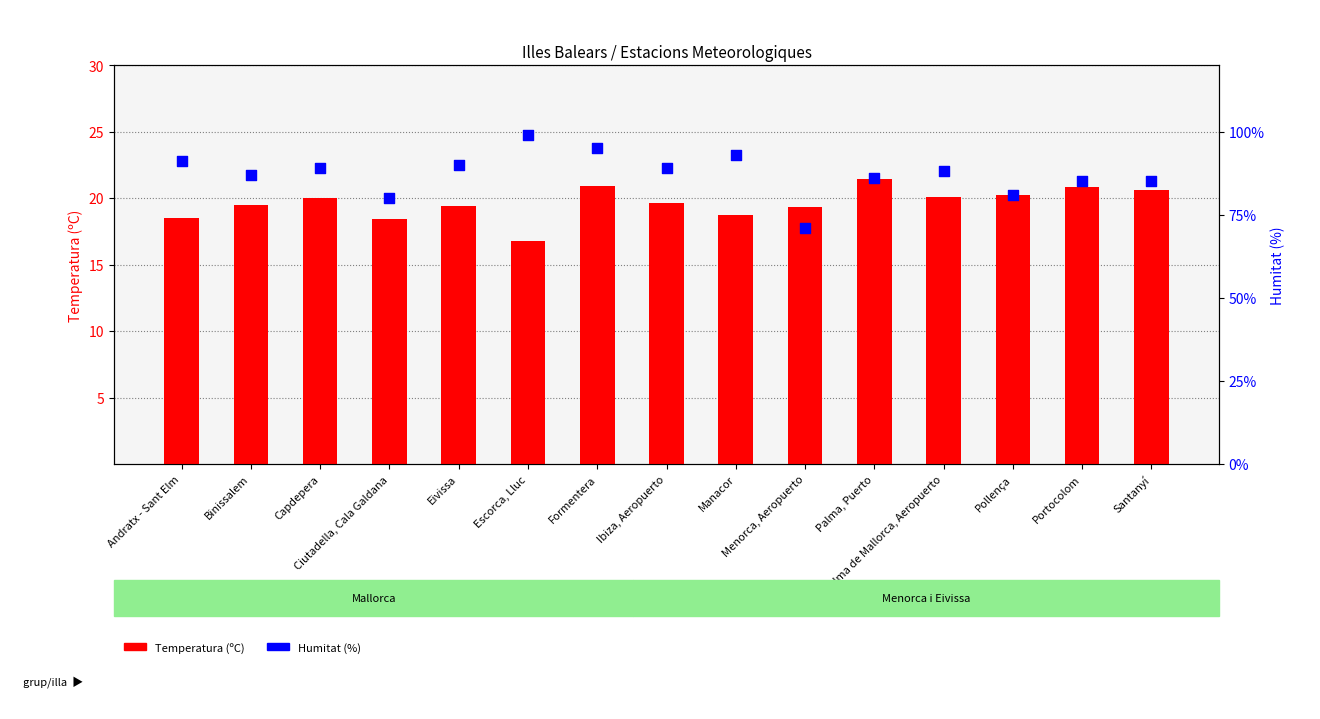

Which series contains the highest Y value?

Humitat (%)